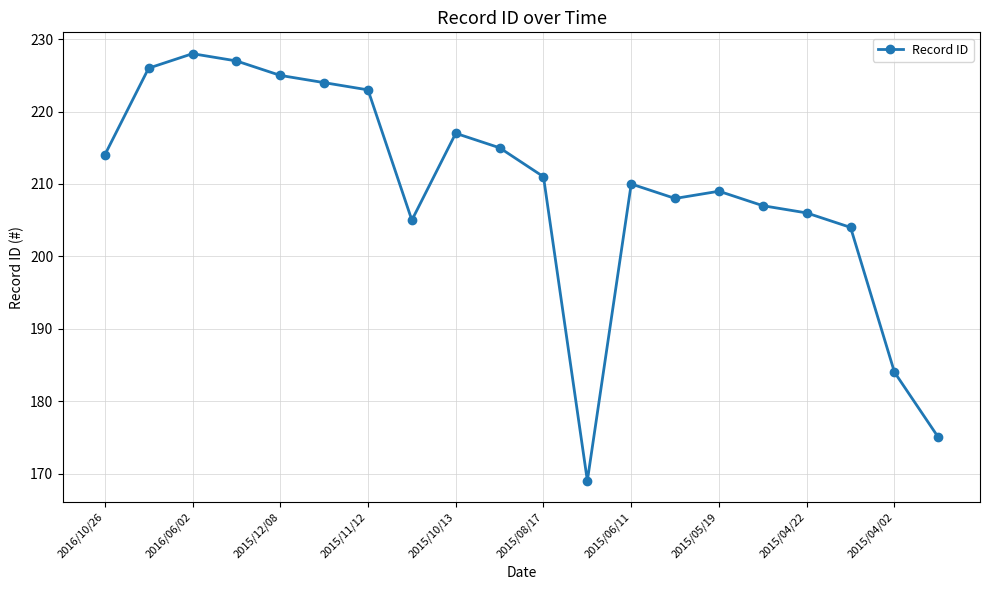

Is this an area chart (filled region under the line)?

No